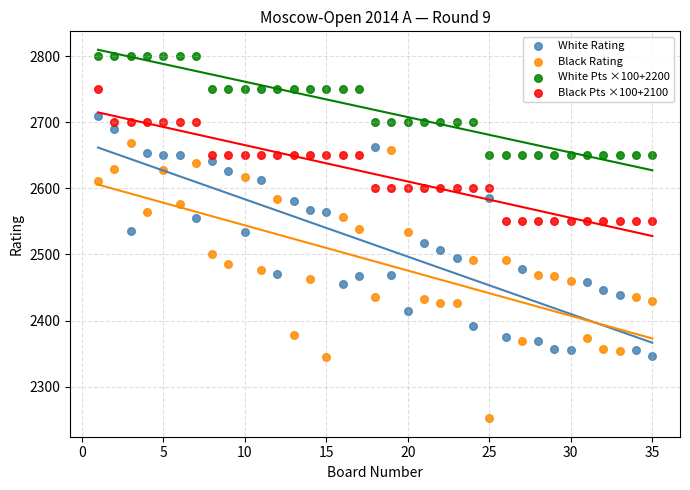

Which series reaches the minimum Y coordinate?

Black Rating